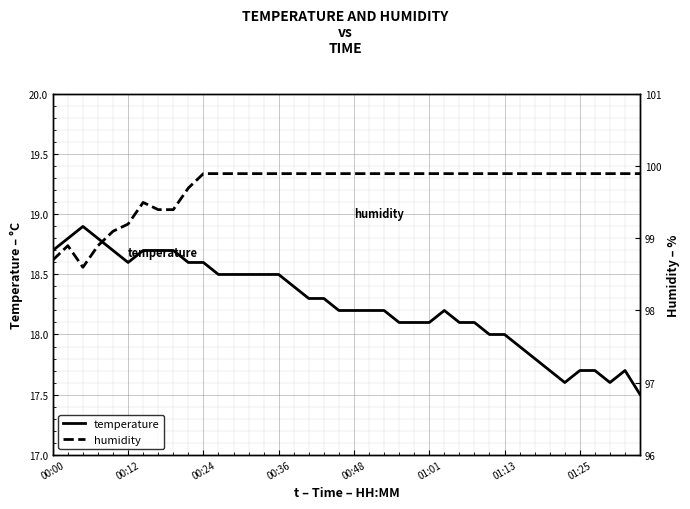

True or false: temperature has a value of 5.5 at 33.

False